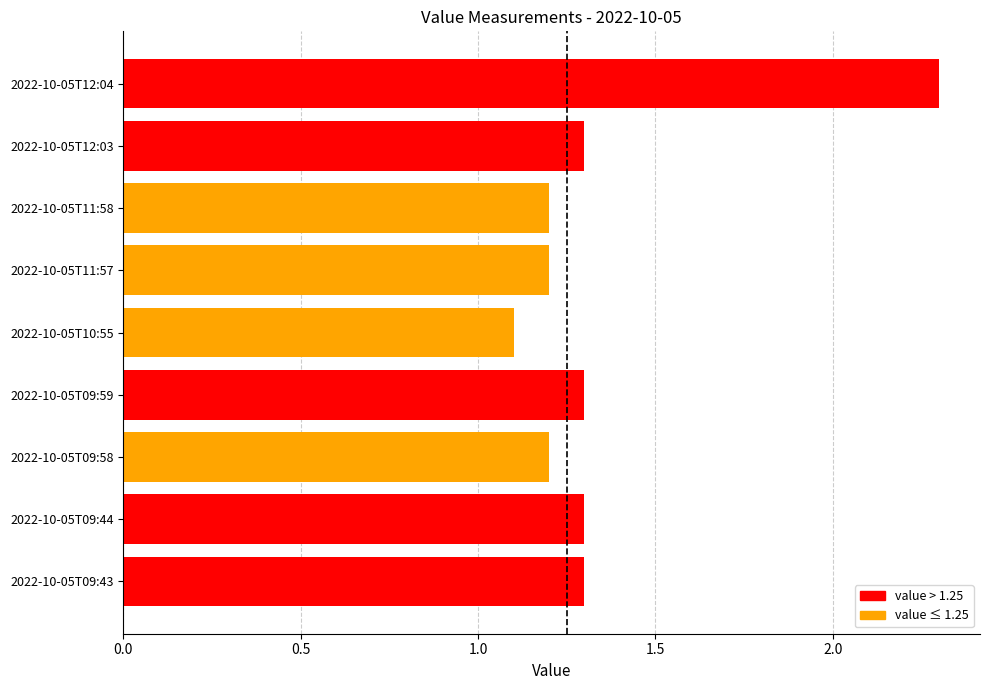

What is the minimum value shown in the chart?

1.1